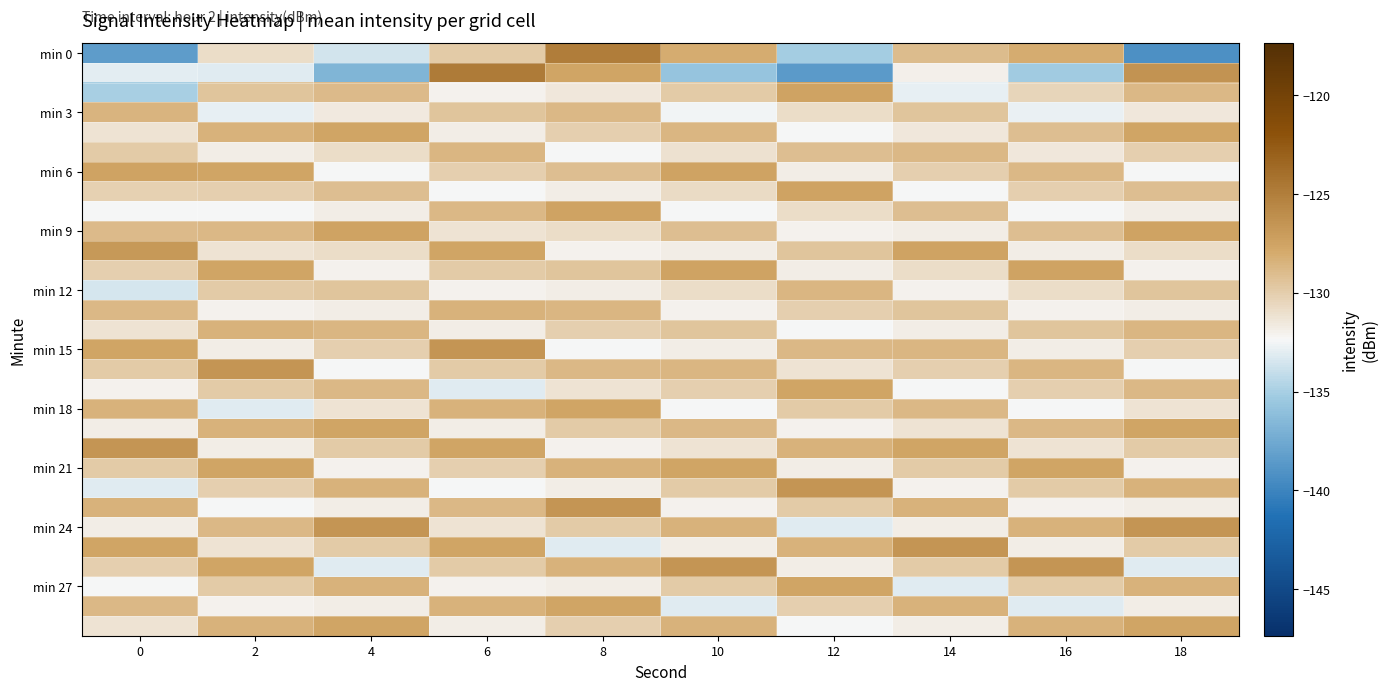

At which category is the sum across all series the highest?

8